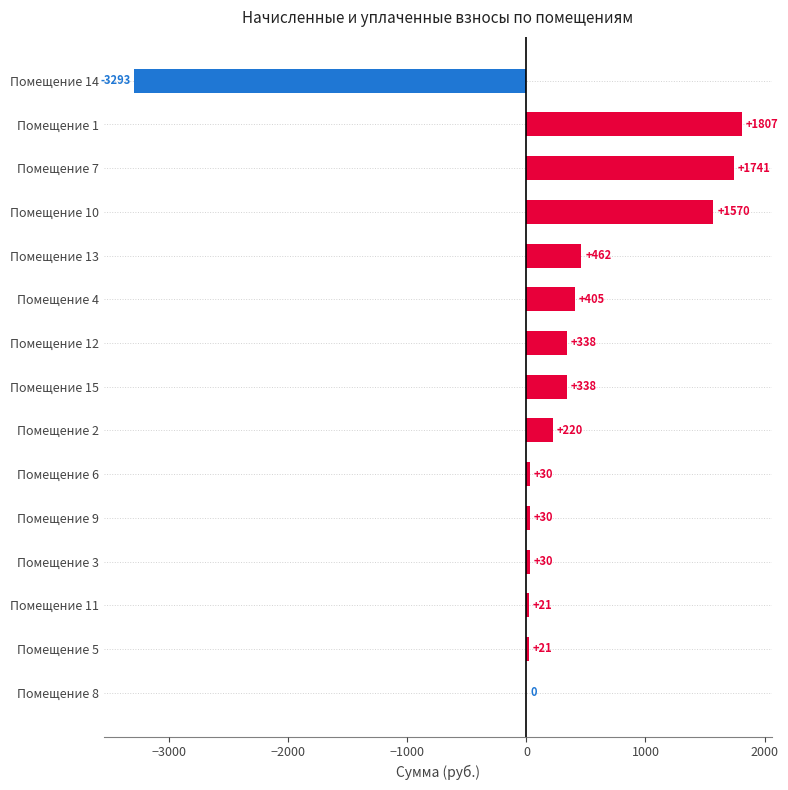

The value at Помещение 1 is 1806.8. True or false?

True